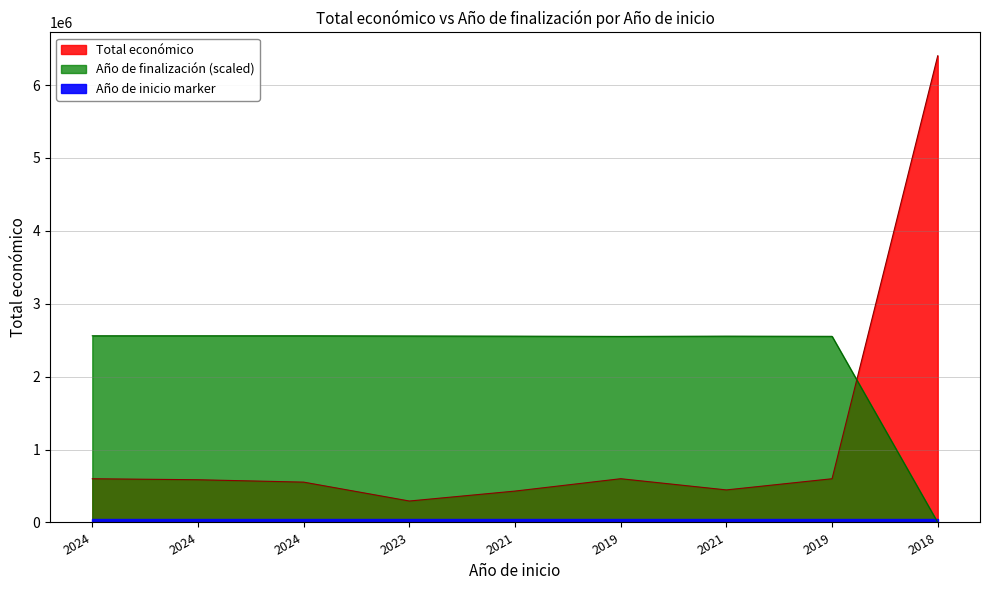

After their last crossing, which series has the higher values: Total económico or Año de finalización?

Total económico